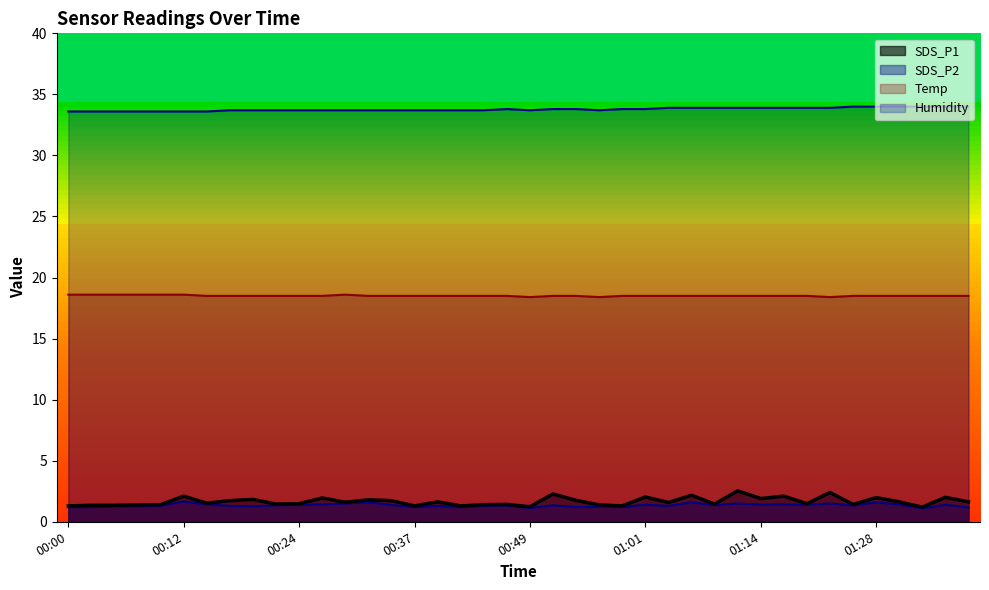

True or false: Temp and Humidity cross at least once.

False